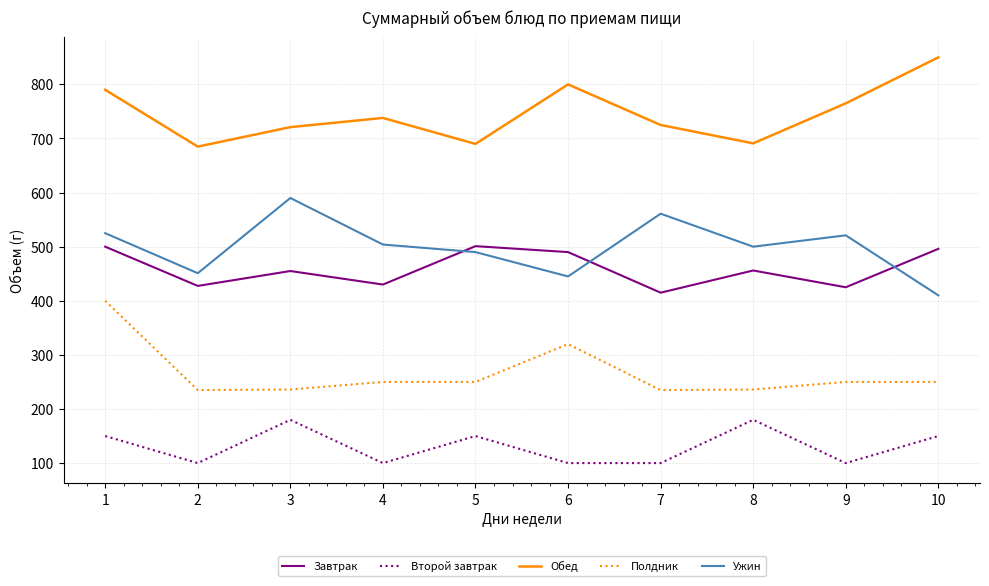

Which series changed the most between 1 and 7?

Полдник